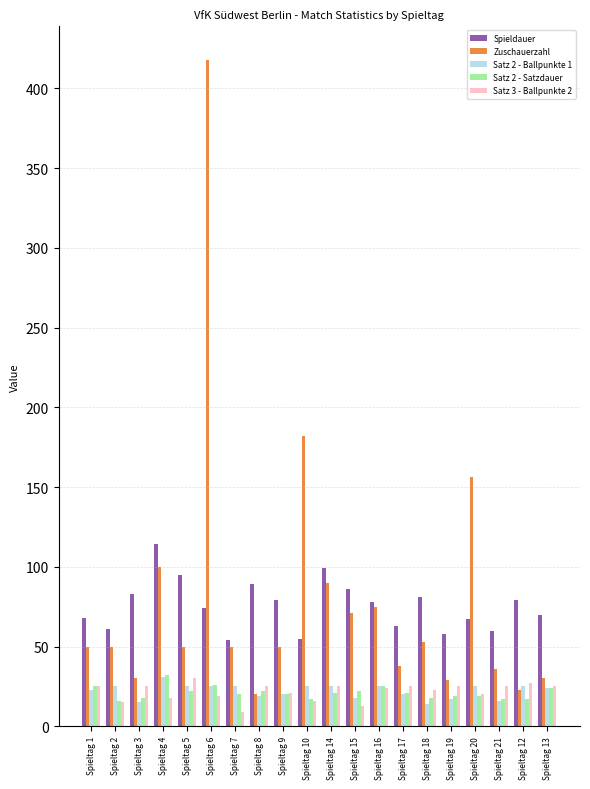

Which series has the largest total across all categories?

Zuschauerzahl